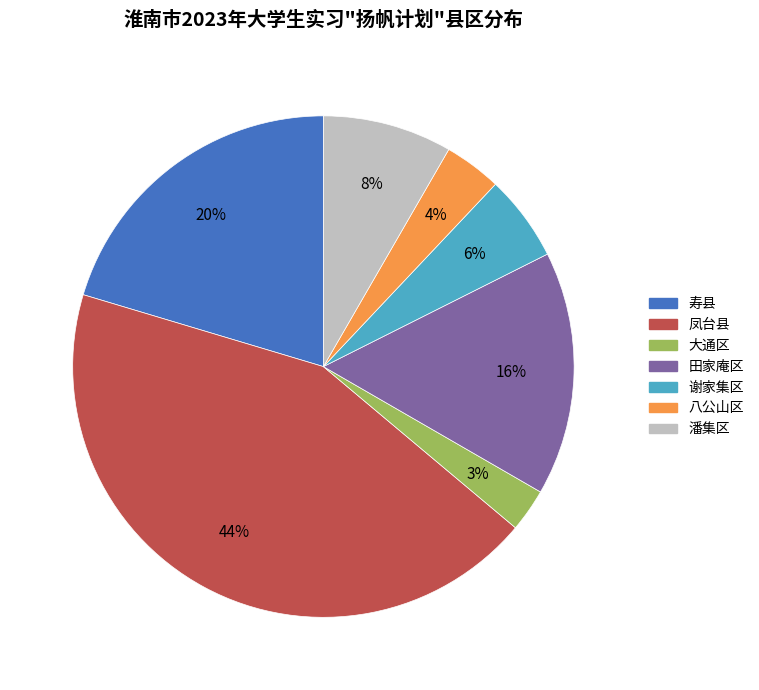

Which has a higher value, 潘集区 or 大通区?

潘集区